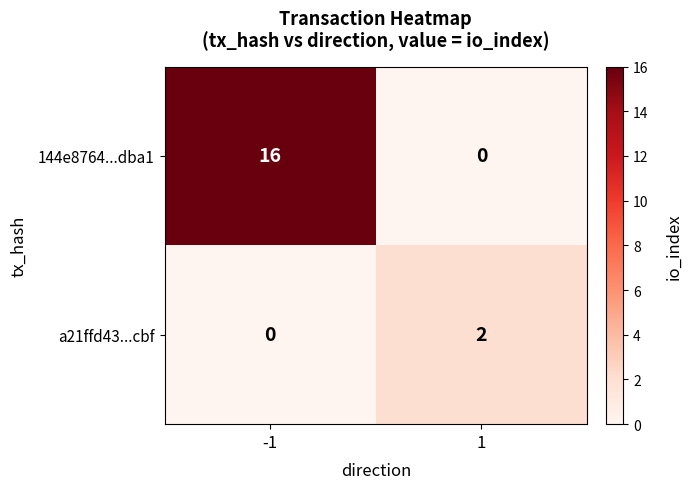

What is the difference between the maximum and minimum values in the 144e8764...dba1 series?

16